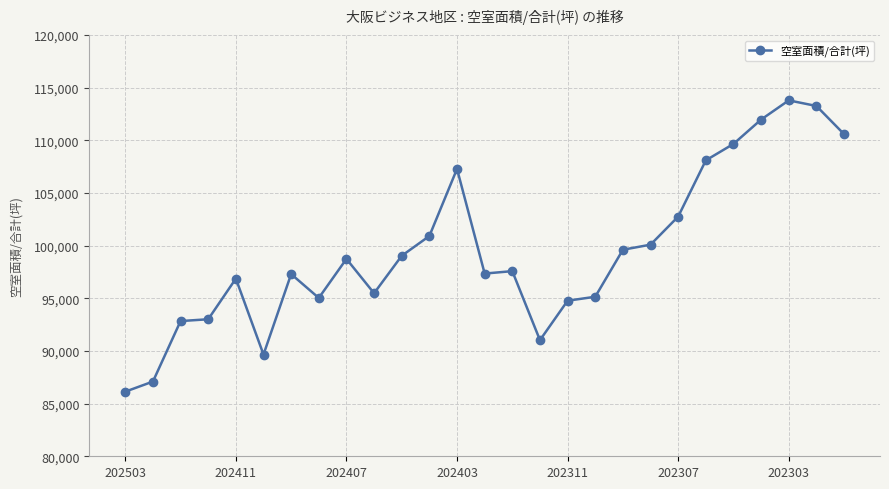

How many values are below 97578?

13